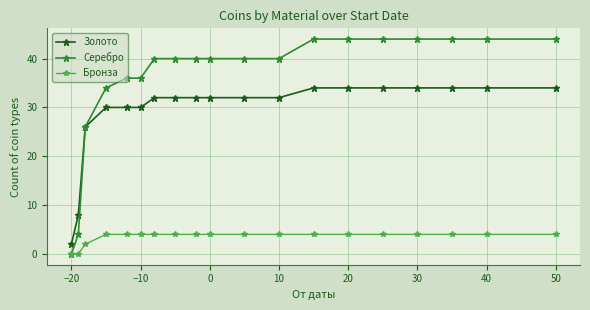

List the series in order of their overall mean, lowest first.

Бронза, Золото, Серебро